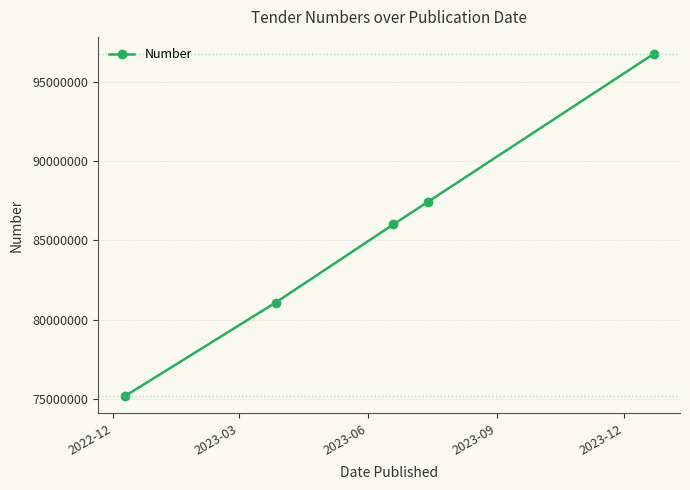

What is the maximum value shown in the chart?

96734598